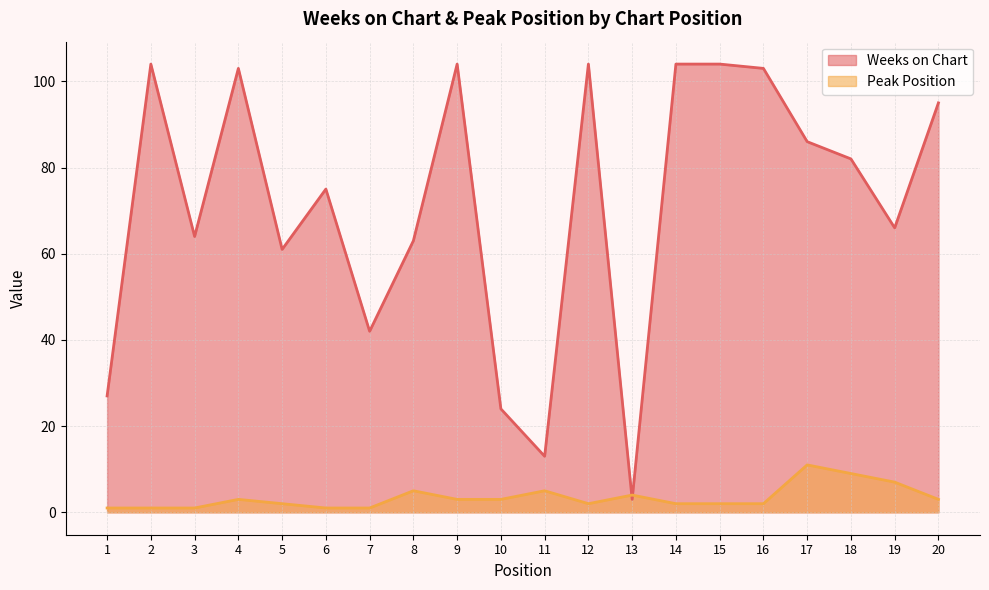

Rank the series by their average value, from lowest to highest.

Peak Position, Weeks on Chart